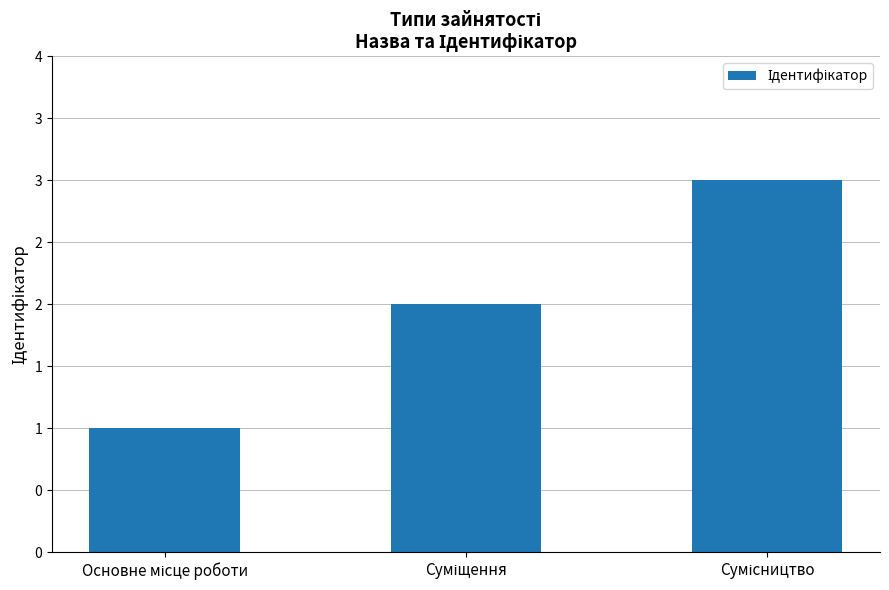

Does the chart contain any negative values?

No